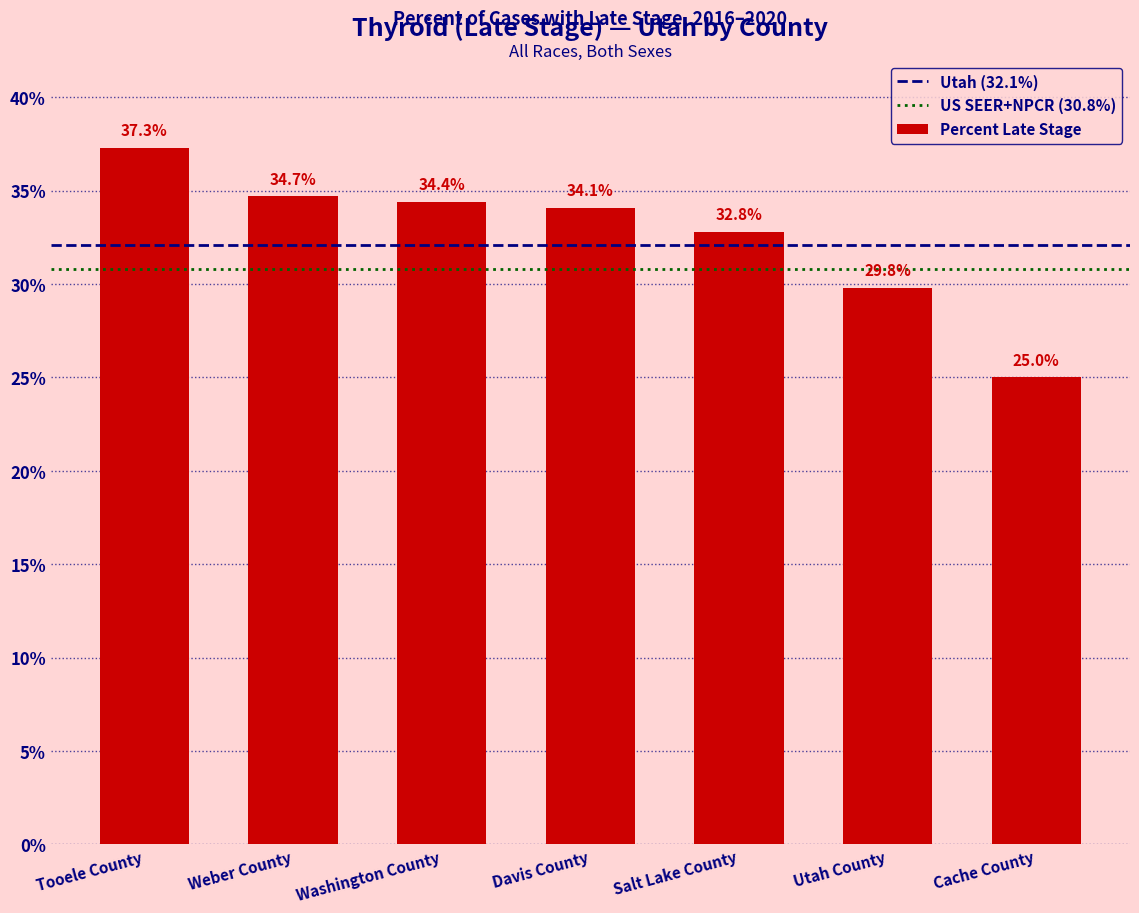

Is it true that the value at Washington County is 34.4?

True